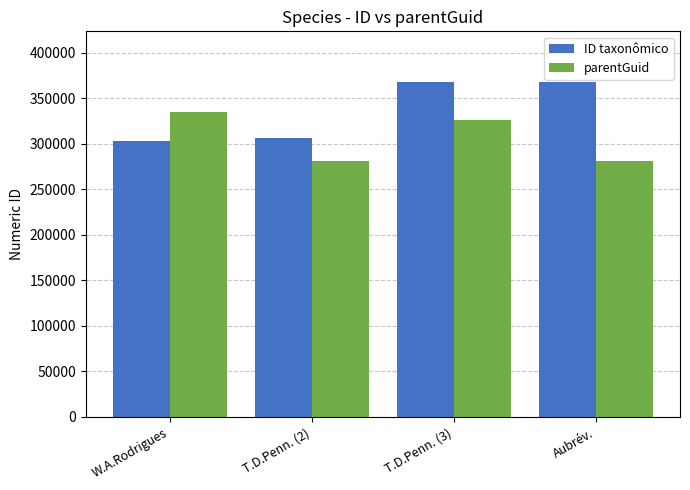

How many distinct data groups are displayed?

2